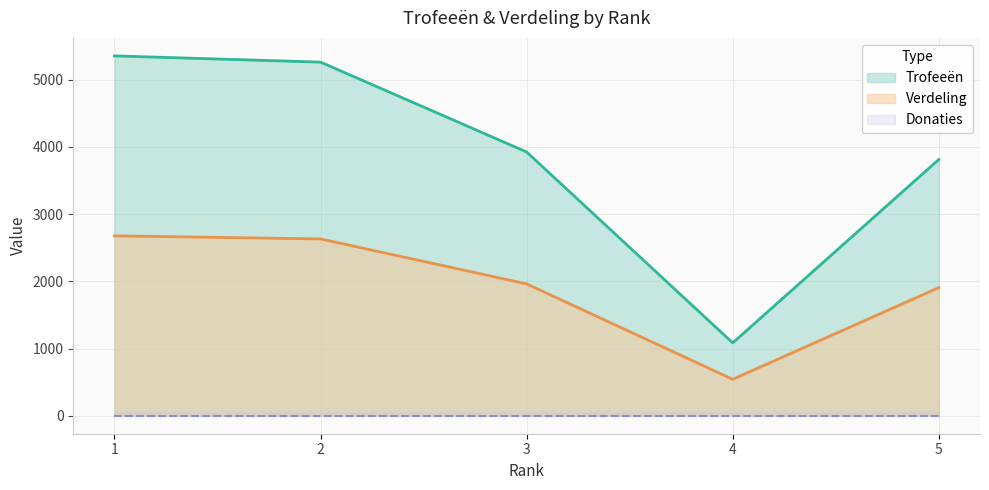

How many data points in Trofeeën are less than 3925?

2